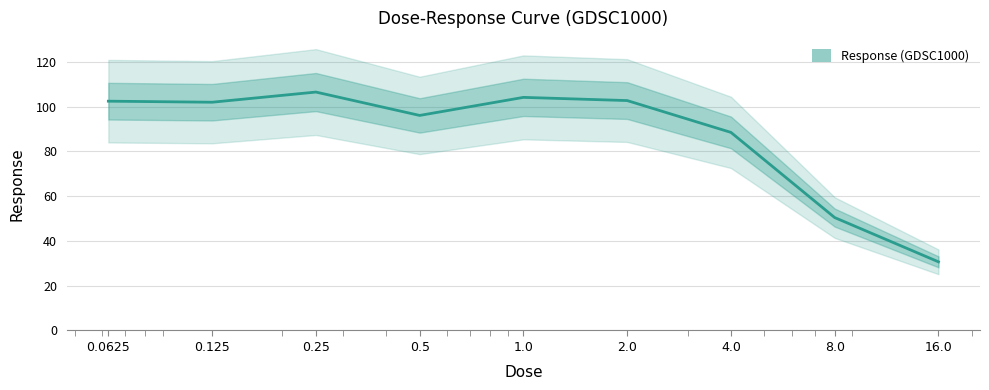

Read the value at 16.0.

30.7